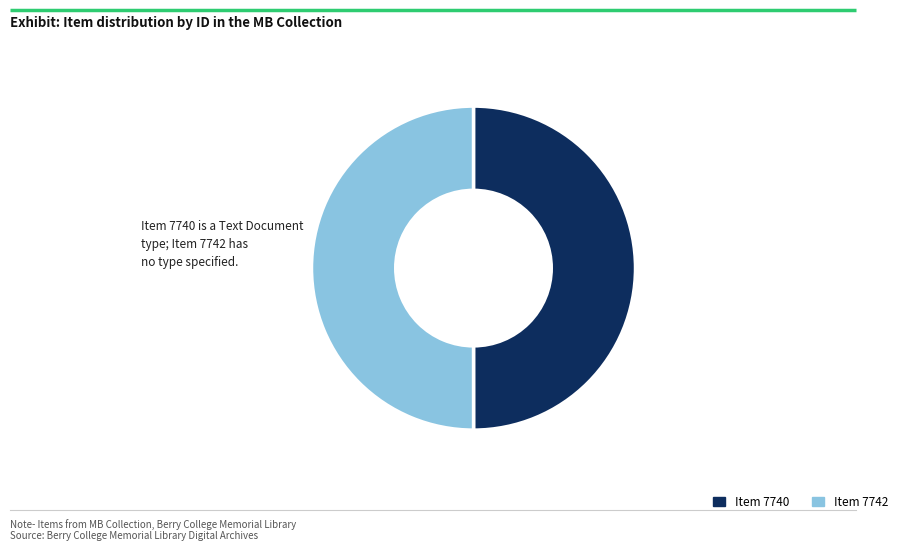

What portion of the pie excludes Item 7740?

50.0%